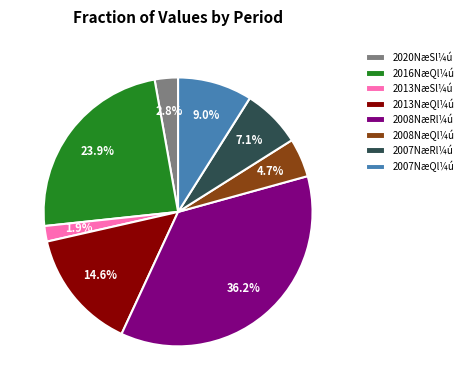

Does any single category account for the majority?

No